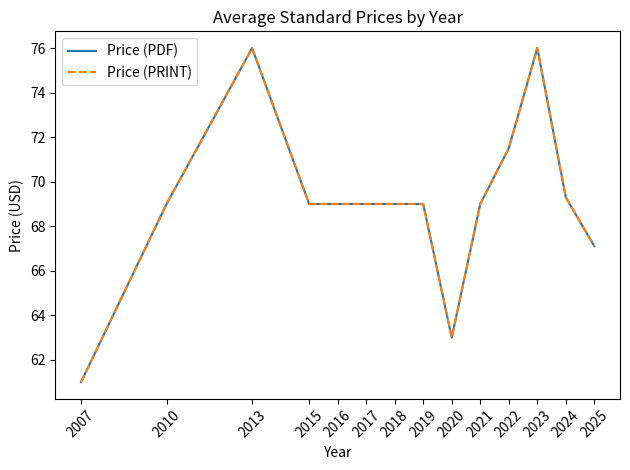

True or false: Price (PRINT) and Price (PDF) cross at least once.

False